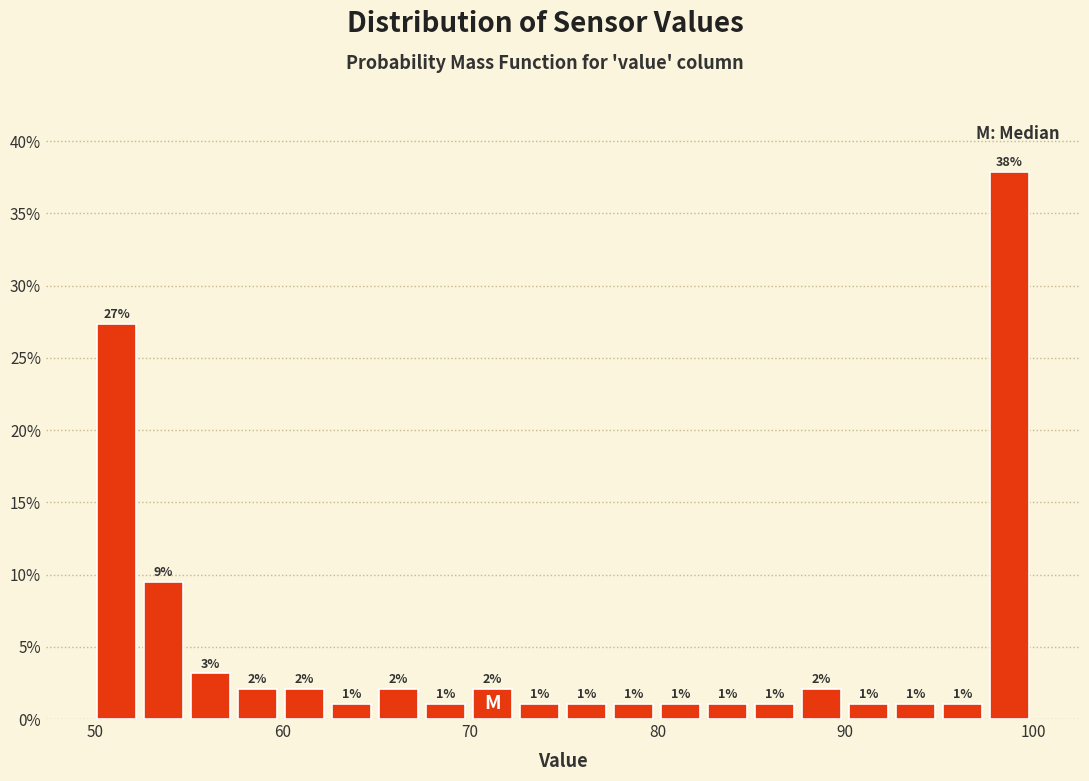

Around what value on the x-axis is the tallest bar? Give the approximate position of its centre, as read against the axis.

99